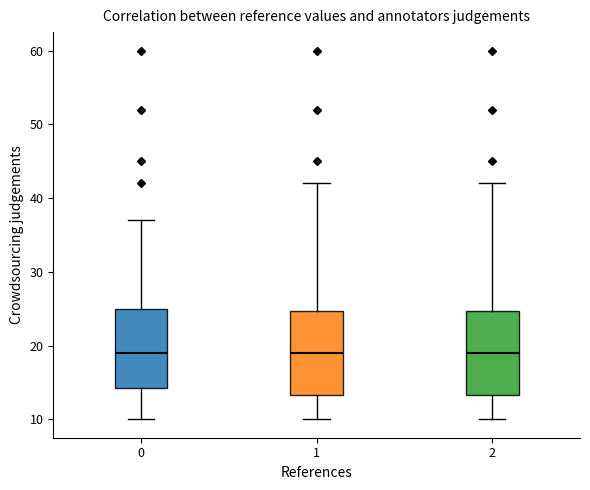

Reading left to right, read every box against the y-axis: the position of its median line, the range the box covers, and the ends of its whiskers. The values are not printed on the chart, so give them approximately, as read against the axis.

0: median 19, box 14 to 25, whiskers 10 to 37
1: median 19, box 13 to 25, whiskers 10 to 42
2: median 19, box 13 to 25, whiskers 10 to 42